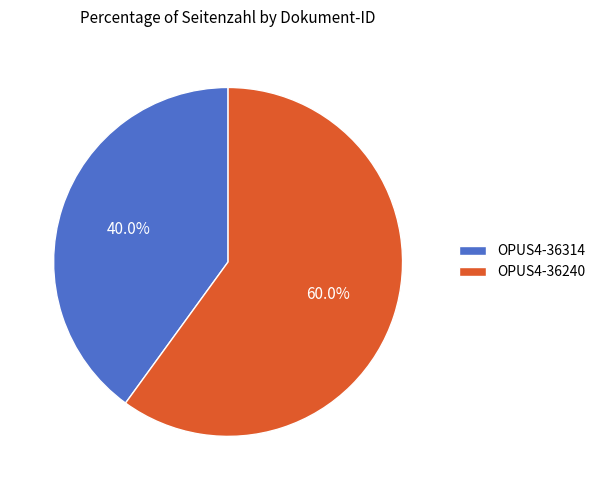

Rank the categories by value from highest to lowest.

OPUS4-36240, OPUS4-36314